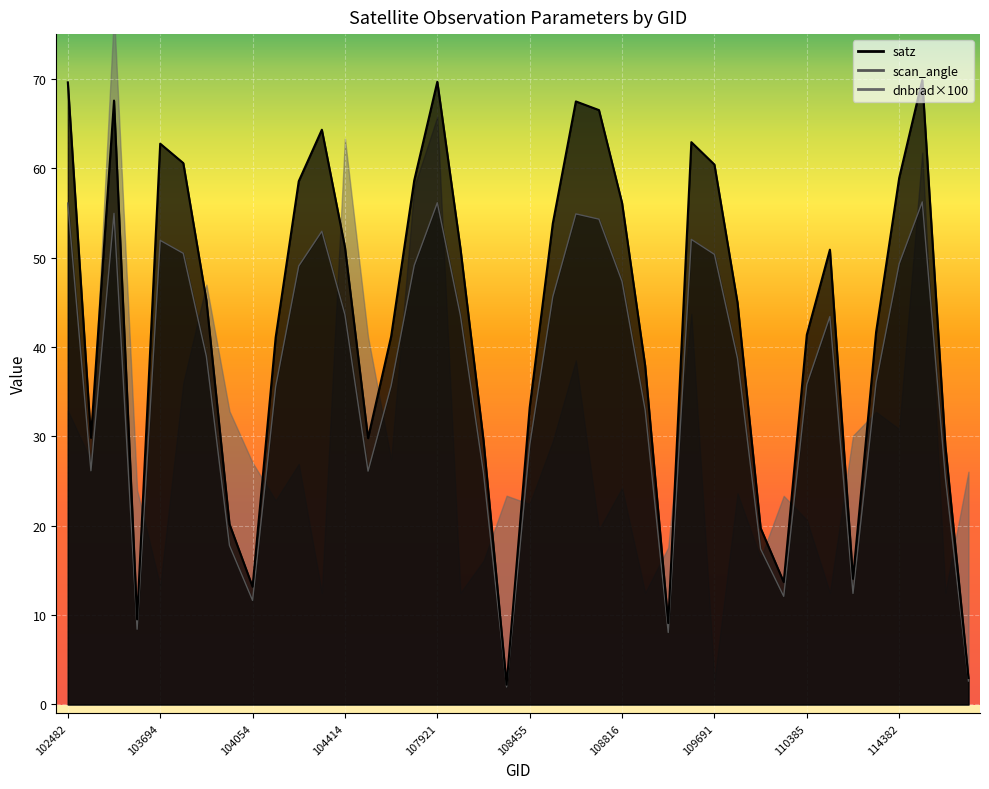

What is the difference between the maximum and second lowest values in the satz series?

66.9